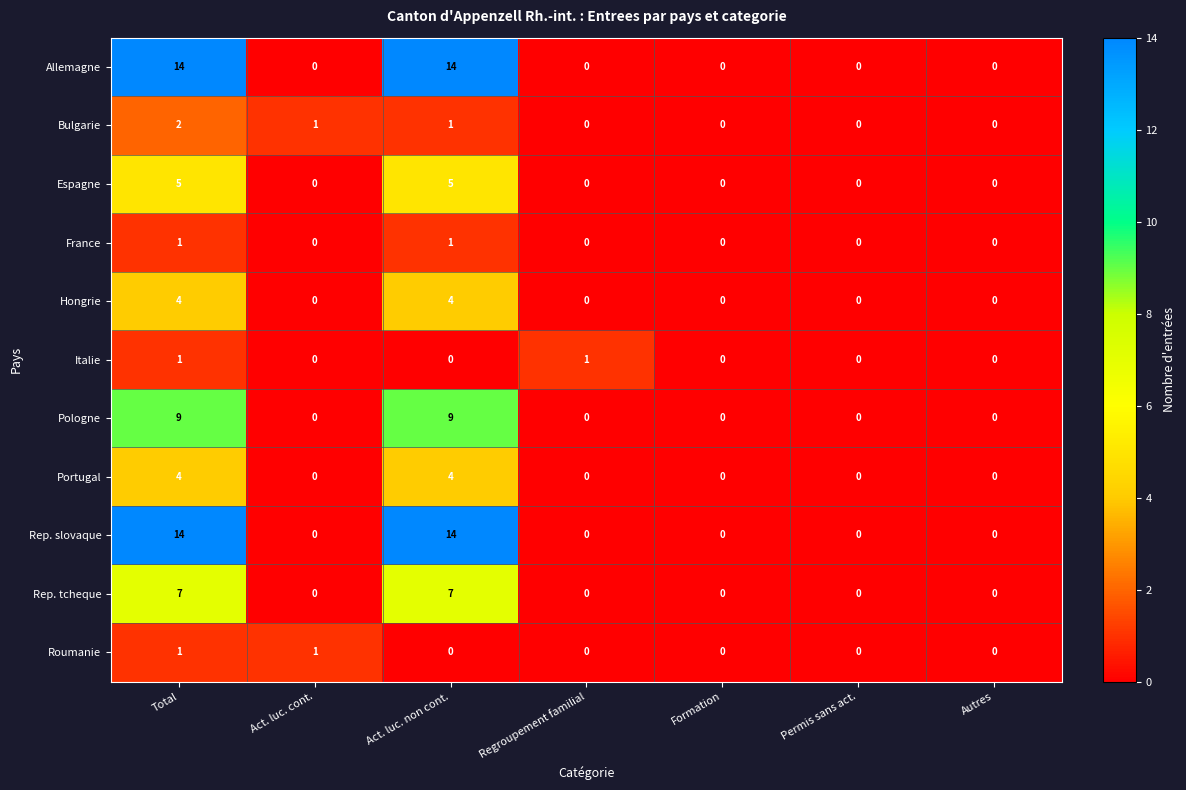

The Portugal series shows 4 at Act. luc. non cont.. True or false?

True